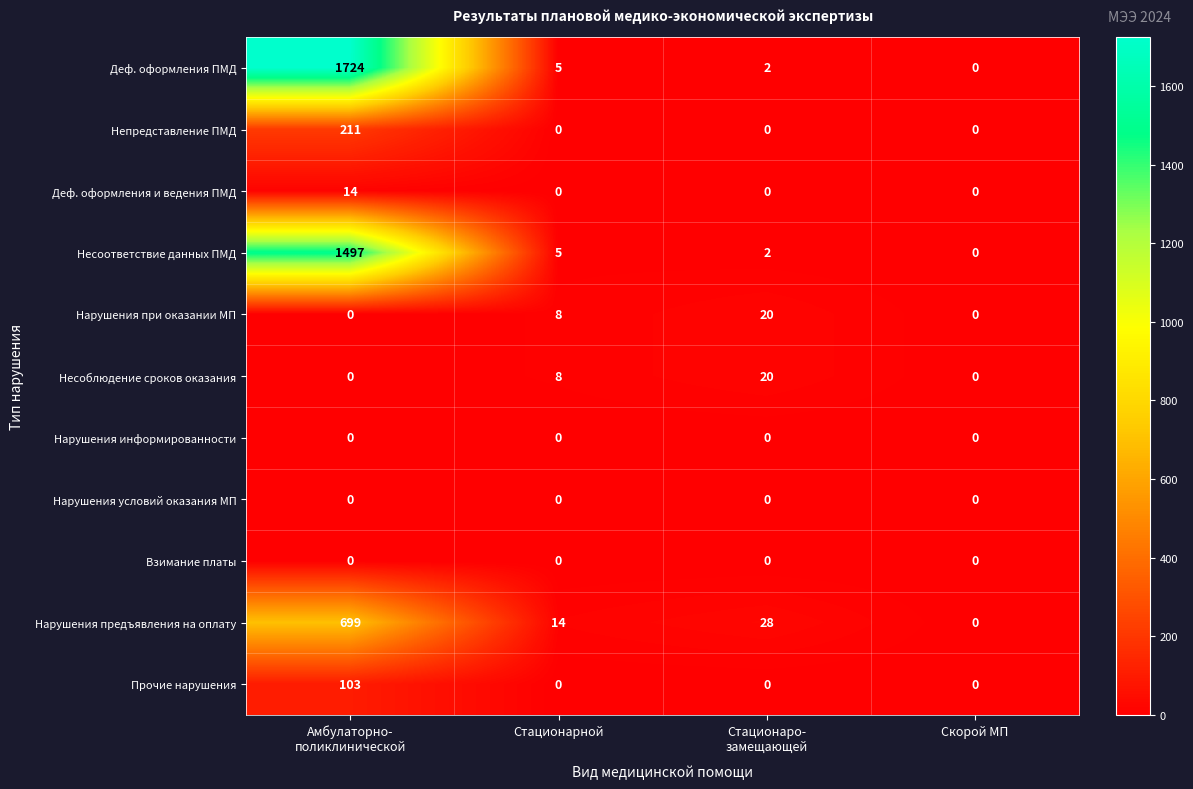

What is the total value across all series at Стационарной?

40